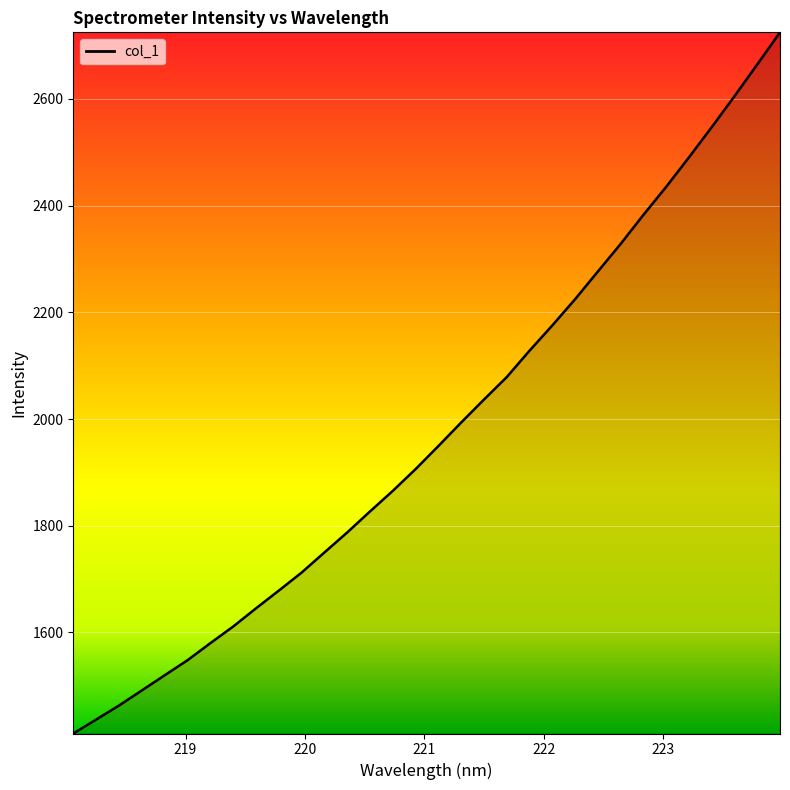

What is the maximum value shown in the chart?

2724.6